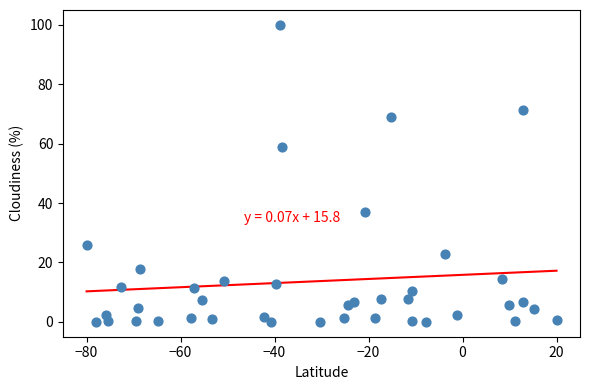

What Y value in the scatter plot is closest to 50?

58.7